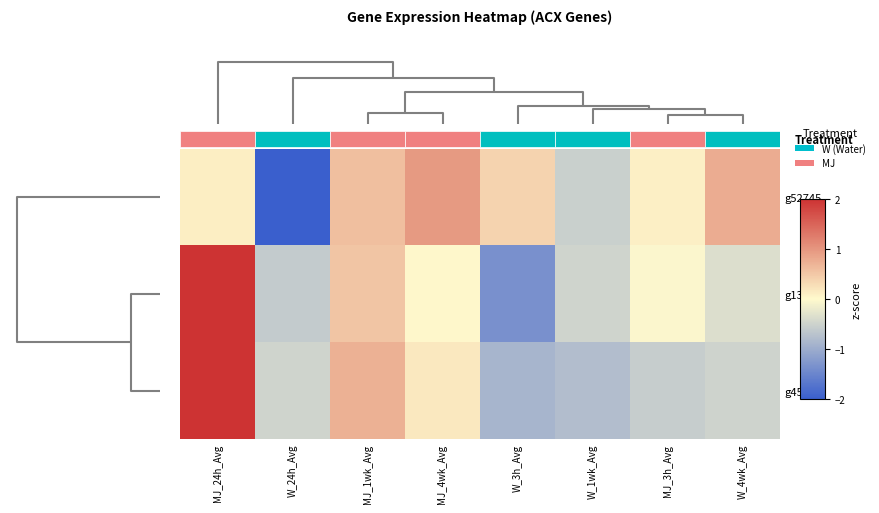

Between W_24h_Avg and W_4wk_Avg, which series saw the biggest shift?

g52745